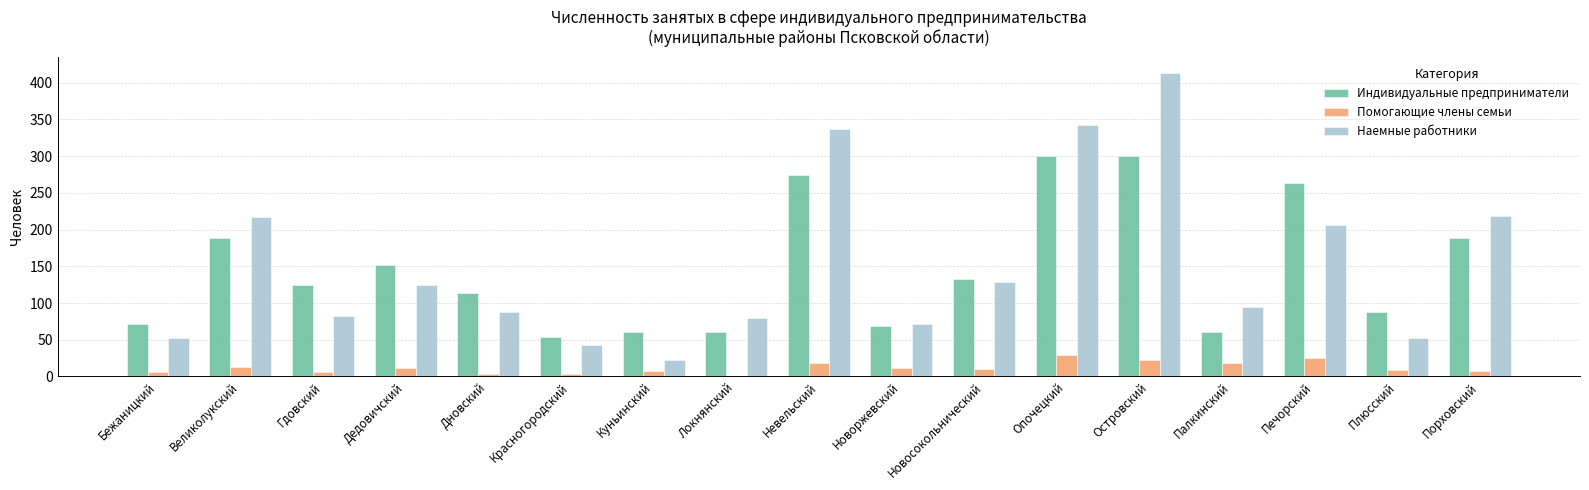

Which series changed the most between Дновский and Новосокольнический?

Наемные работники